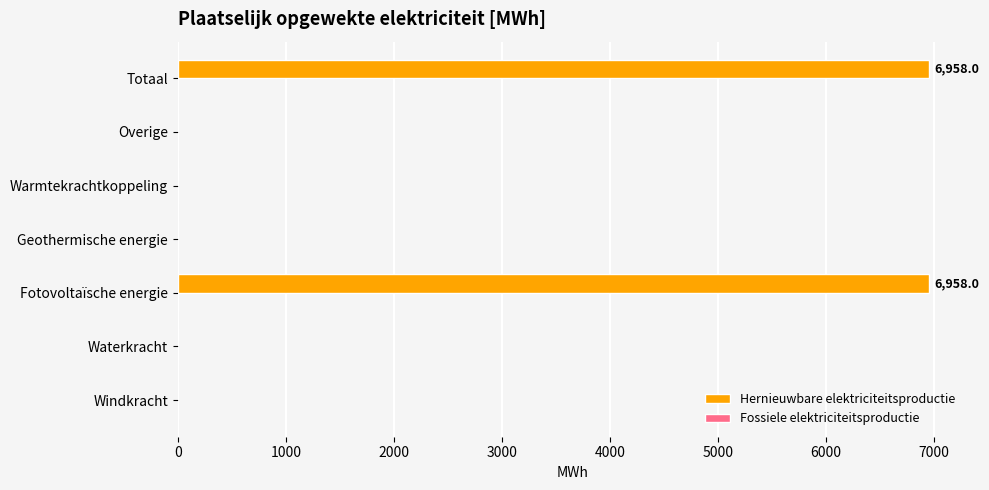

Reading bottom to top, list all the values displayed in this chart.

Windkracht=0.0	Waterkracht=0.0	Fotovoltaïsche energie=6958.0	Geothermische energie=0.0	Warmtekrachtkoppeling=0.0	Overige=0.0	Totaal=6958.0